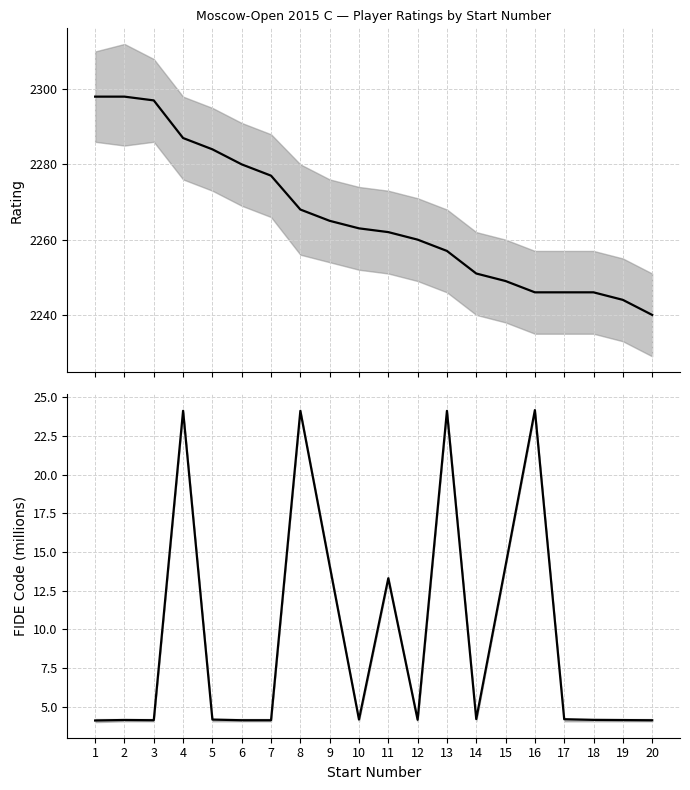

List the series in order of their peak value, lowest first.

FIDE Code (M), Rating